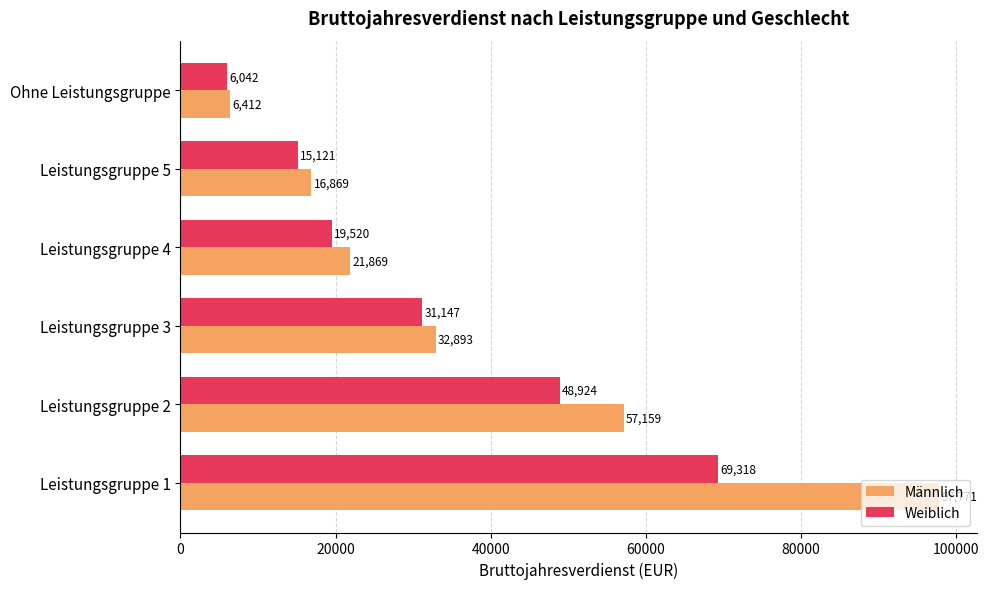

What is the sum of the Weiblich values at Leistungsgruppe 3 and Ohne Leistungsgruppe?

37189